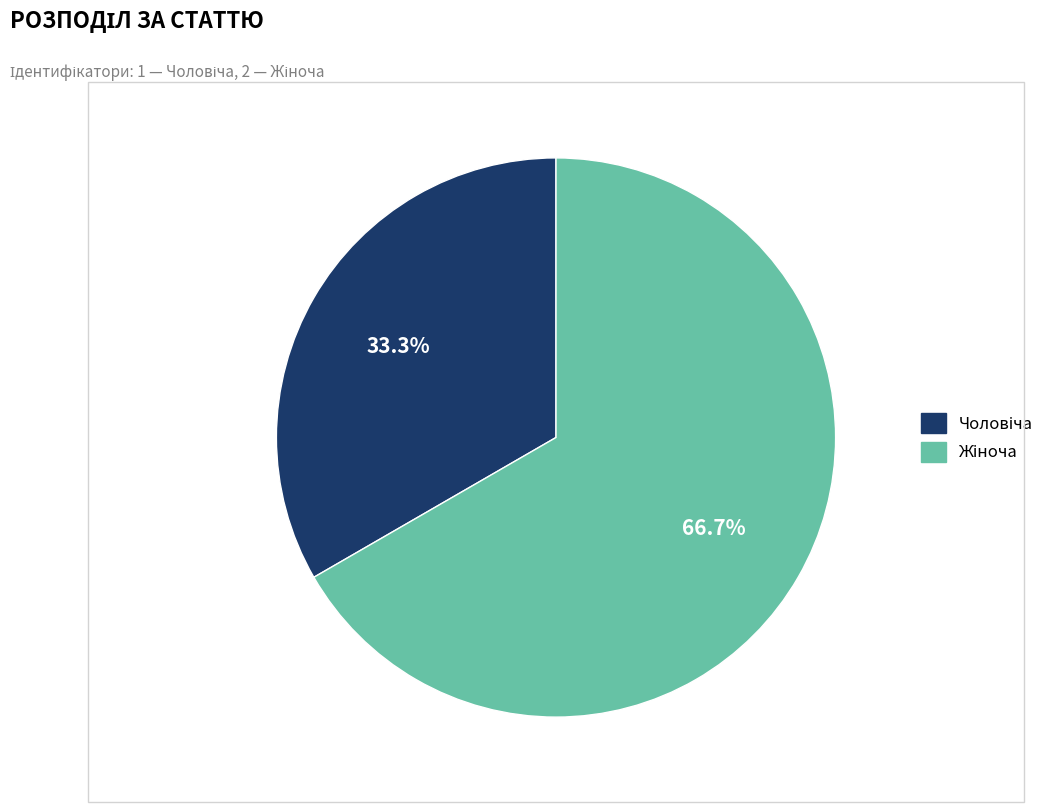

Does any single category account for the majority?

Yes